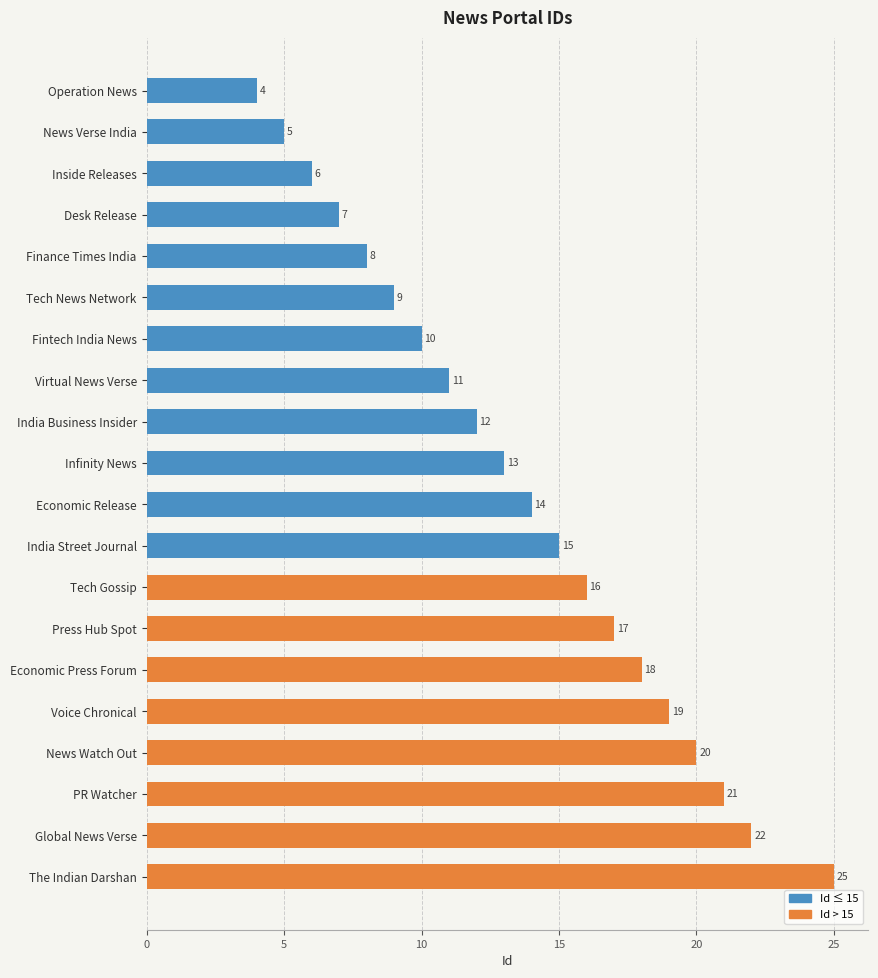

Rank the categories by value from highest to lowest.

The Indian Darshan, Global News Verse, PR Watcher, News Watch Out, Voice Chronical, Economic Press Forum, Press Hub Spot, Tech Gossip, India Street Journal, Economic Release, Infinity News, India Business Insider, Virtual News Verse, Fintech India News, Tech News Network, Finance Times India, Desk Release, Inside Releases, News Verse India, Operation News